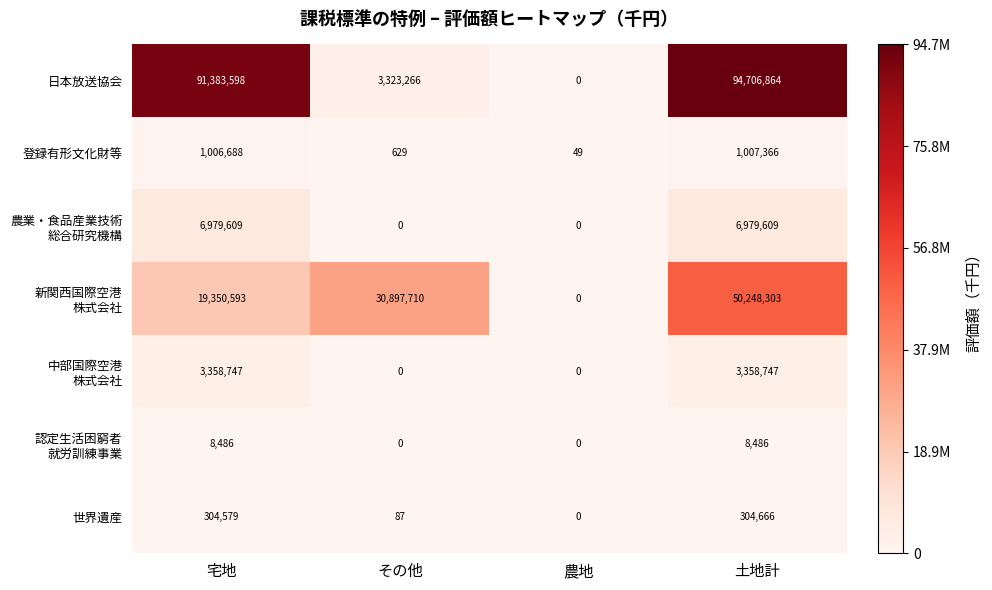

What is the difference between the maximum and minimum values in the 日本放送協会 series?

94706864